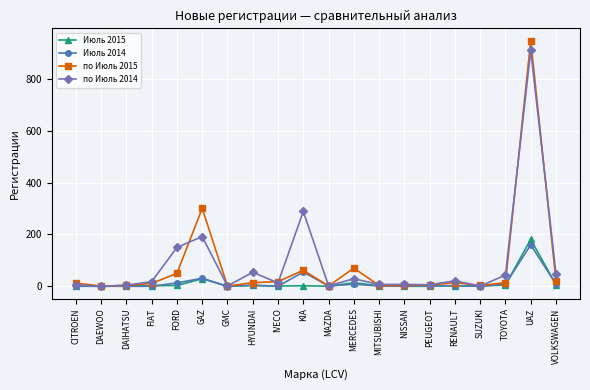

What is the difference between the maximum and minimum values in the по Июль 2014 series?

911